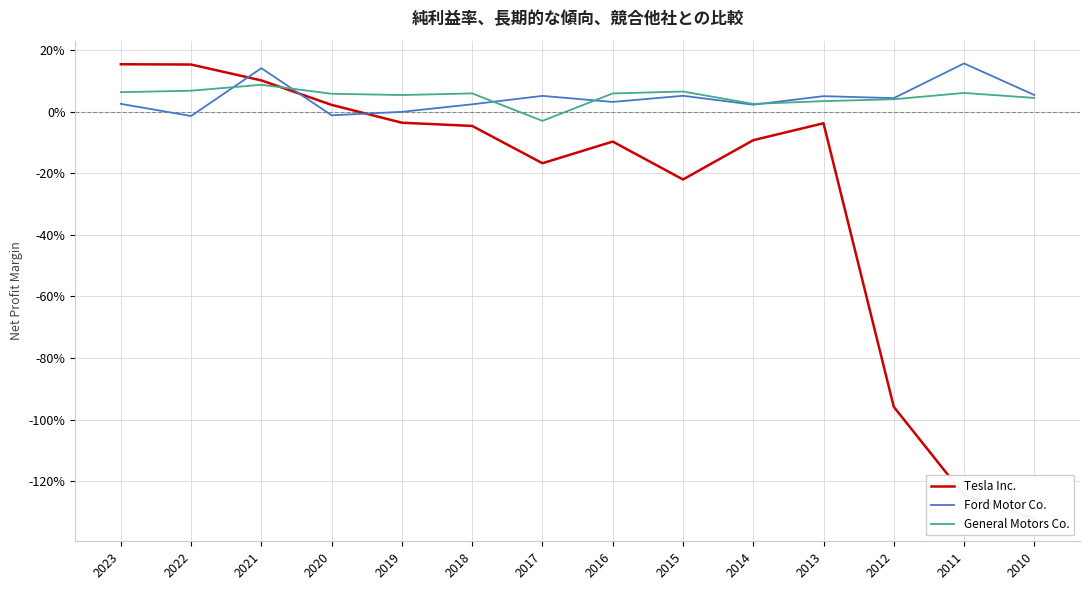

Between which two adjacent categories do Ford Motor Co. and Tesla Inc. first intersect?

2022 and 2021